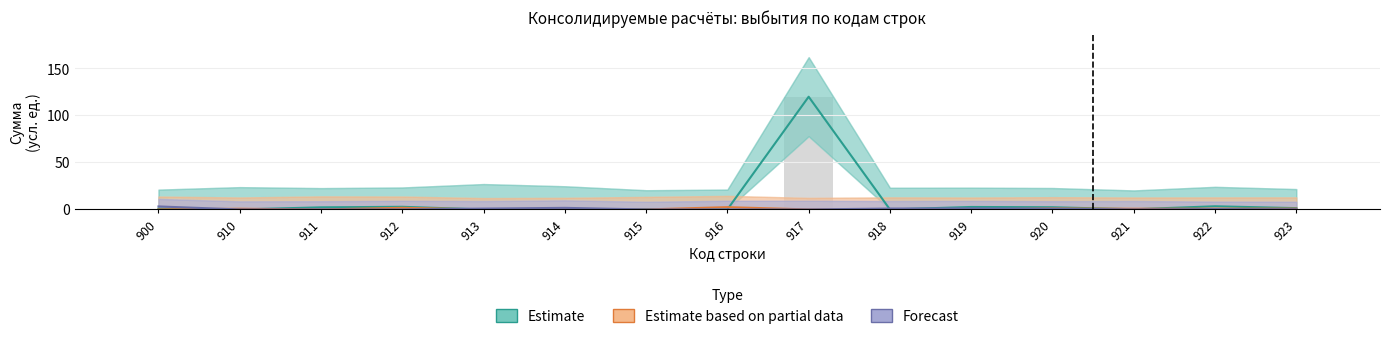

The Estimate based on partial data series shows 0.3 at 922. True or false?

False